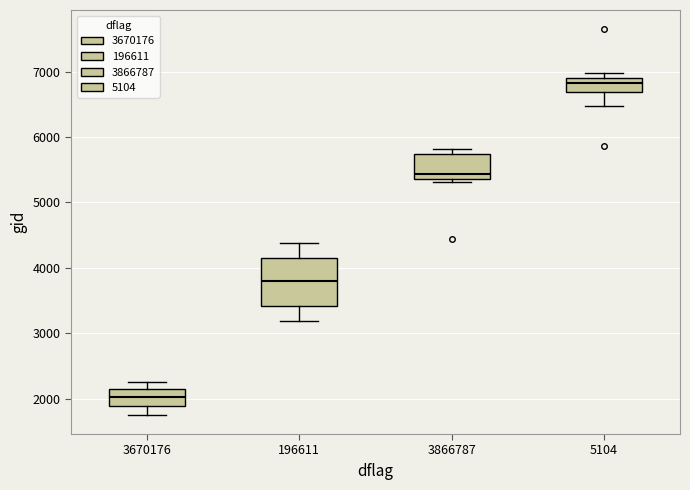

Reading left to right, transcribe this box plot: for each box, give where its median line is, the range the box spans, and where its two whiskers end, as read against the y-axis. The values are not printed on the chart, so give them approximately, as read against the axis.

3670176: median 2000, box 1900 to 2100, whiskers 1800 to 2200
196611: median 3800, box 3400 to 4100, whiskers 3200 to 4400
3866787: median 5400 (just above the box's lower edge), box 5400 to 5700, whiskers 5300 to 5800
5104: median 6800, box 6700 to 6900, whiskers 6500 to 7000